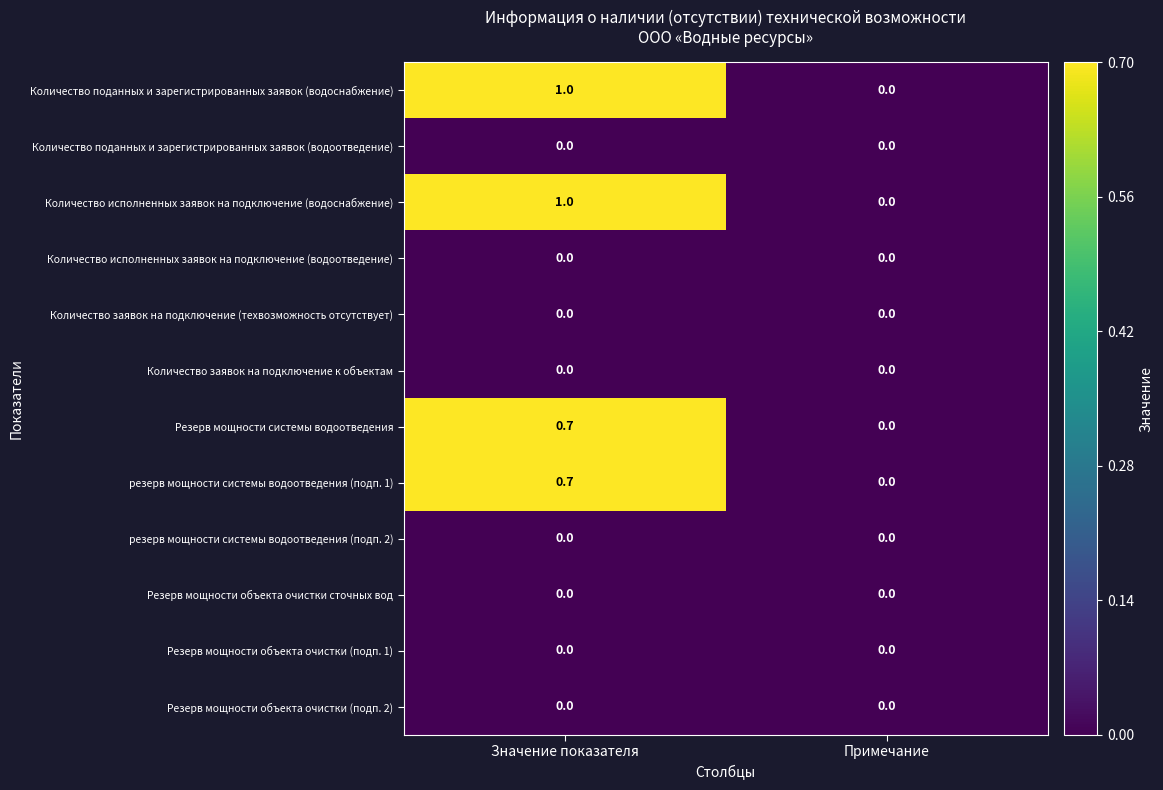

Reading right to left, transcribe all the data shown in this chart.

Количество поданных и зарегистрированных заявок (водоснабжение): 0.0	1.0
Количество поданных и зарегистрированных заявок (водоотведение): 0.0	0.0
Количество исполненных заявок на подключение (водоснабжение): 0.0	1.0
Количество исполненных заявок на подключение (водоотведение): 0.0	0.0
Количество заявок на подключение (техвозможность отсутствует): 0.0	0.0
Количество заявок на подключение к объектам: 0.0	0.0
Резерв мощности системы водоотведения: 0.0	0.7
резерв мощности системы водоотведения (подп. 1): 0.0	0.7
резерв мощности системы водоотведения (подп. 2): 0.0	0.0
Резерв мощности объекта очистки сточных вод: 0.0	0.0
Резерв мощности объекта очистки (подп. 1): 0.0	0.0
Резерв мощности объекта очистки (подп. 2): 0.0	0.0